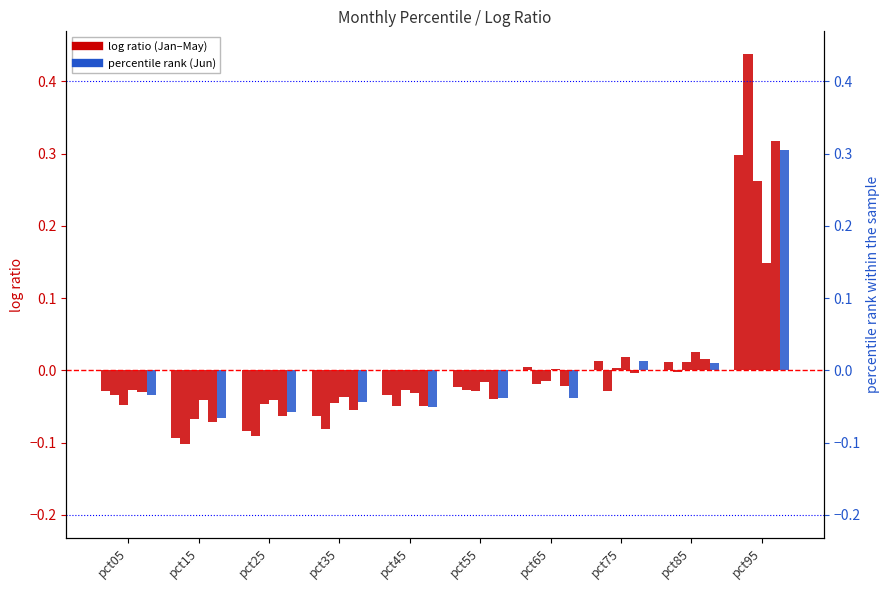

Is the value of May at pct95 greater than the value of Jun at pct25?

Yes